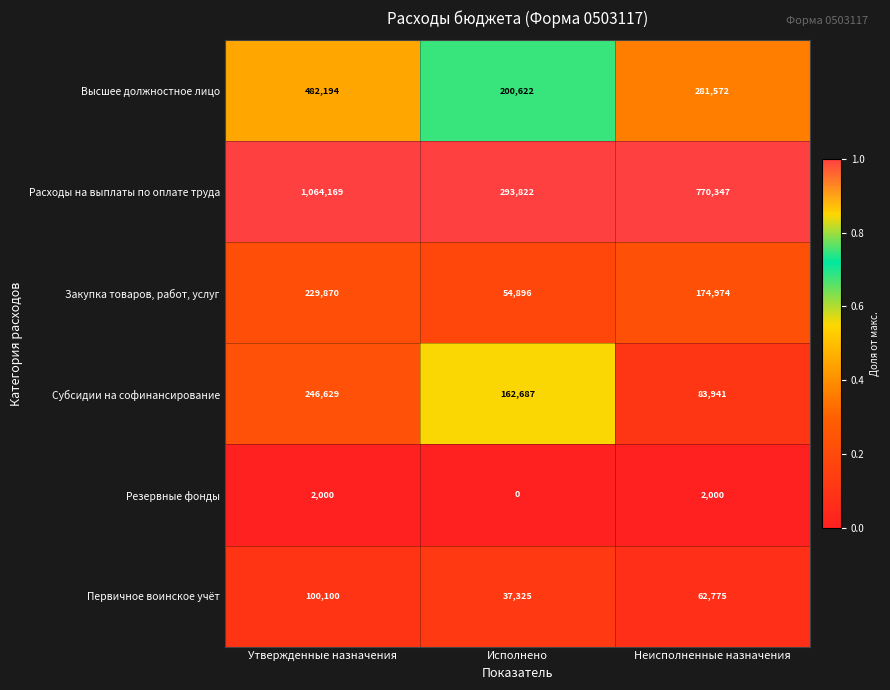

Rank the series by their maximum value, from highest to lowest.

Расходы на выплаты по оплате труда, Высшее должностное лицо, Субсидии на софинансирование, Закупка товаров, работ, услуг, Первичное воинское учёт, Резервные фонды